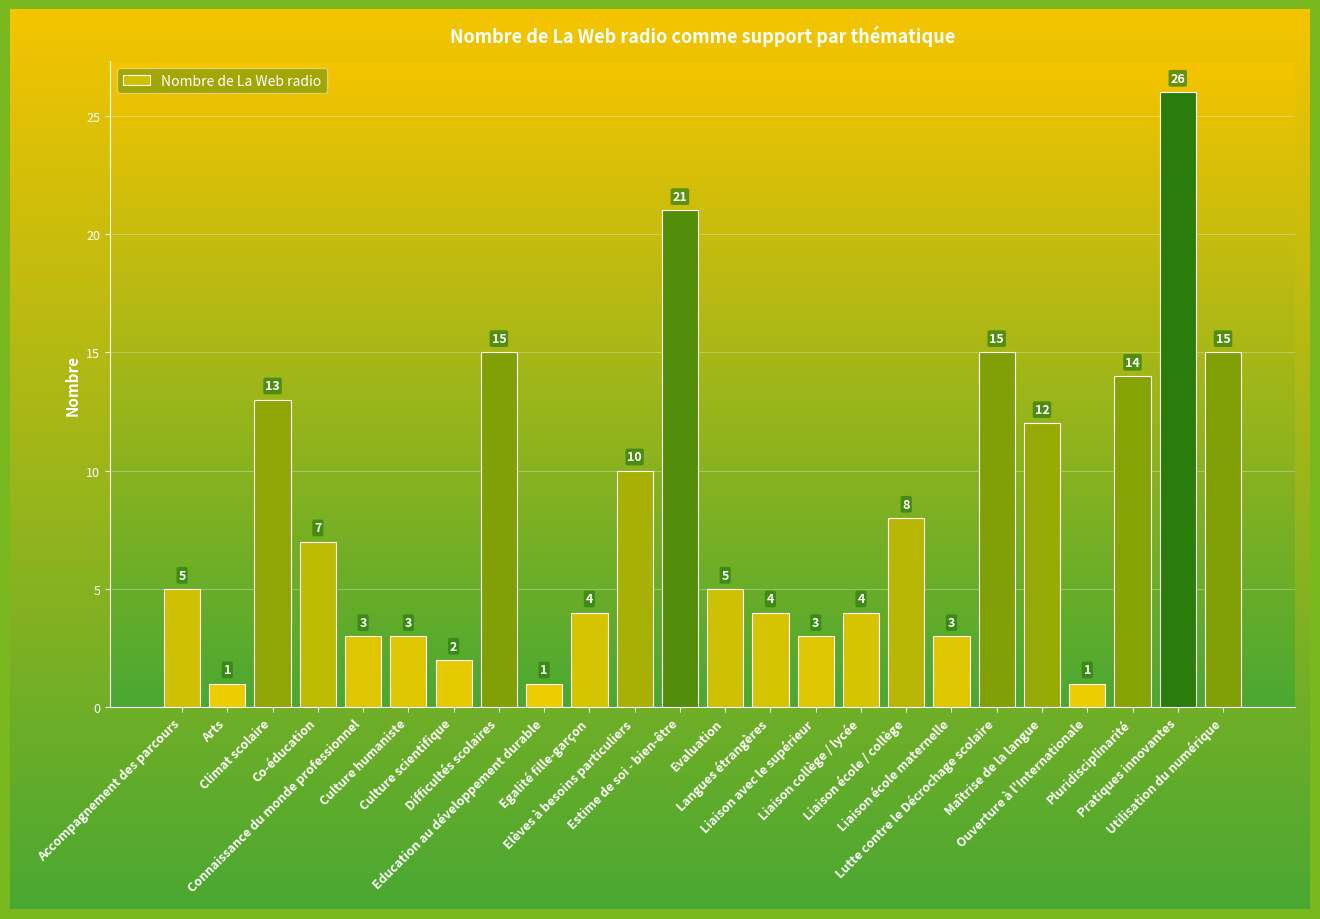

Between Liaison collège / lycée and Maîtrise de la langue, which is larger?

Maîtrise de la langue